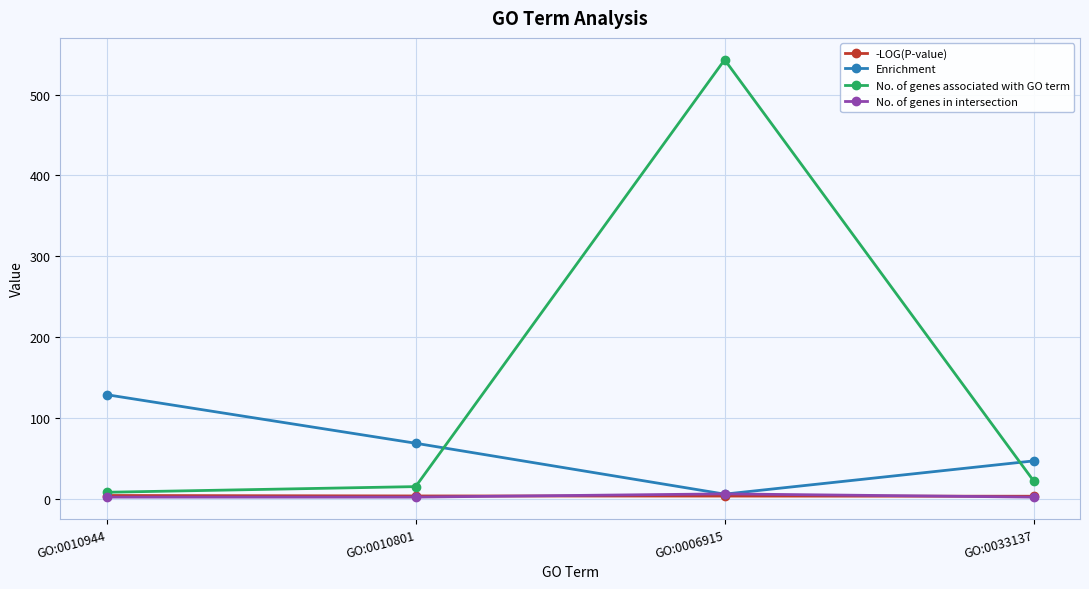

At which label is Enrichment closest to 67?

GO:0010801